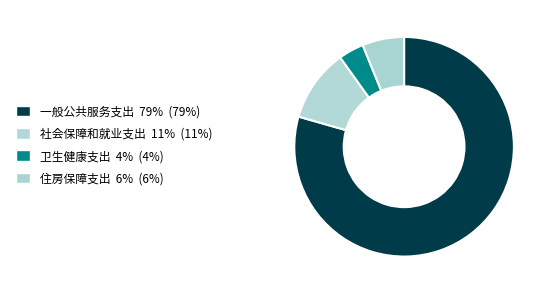

Rank the categories by value from highest to lowest.

一般公共服务支出, 社会保障和就业支出, 住房保障支出, 卫生健康支出